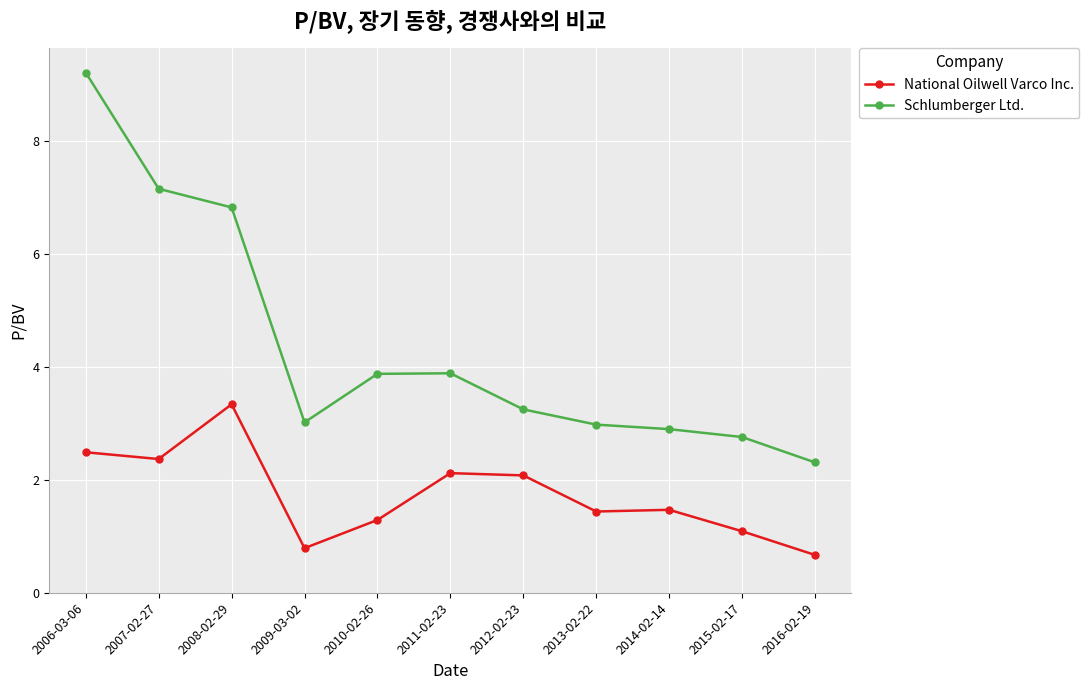

True or false: National Oilwell Varco Inc. has a value of 3.5 at 2012-02-23.

False